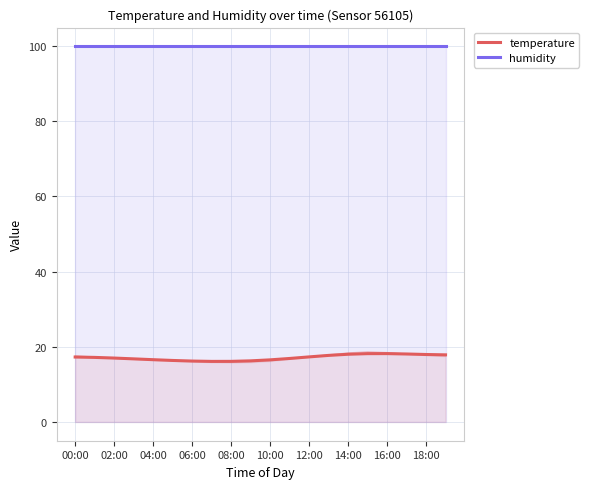

At which label does temperature first exceed 17?

00:00